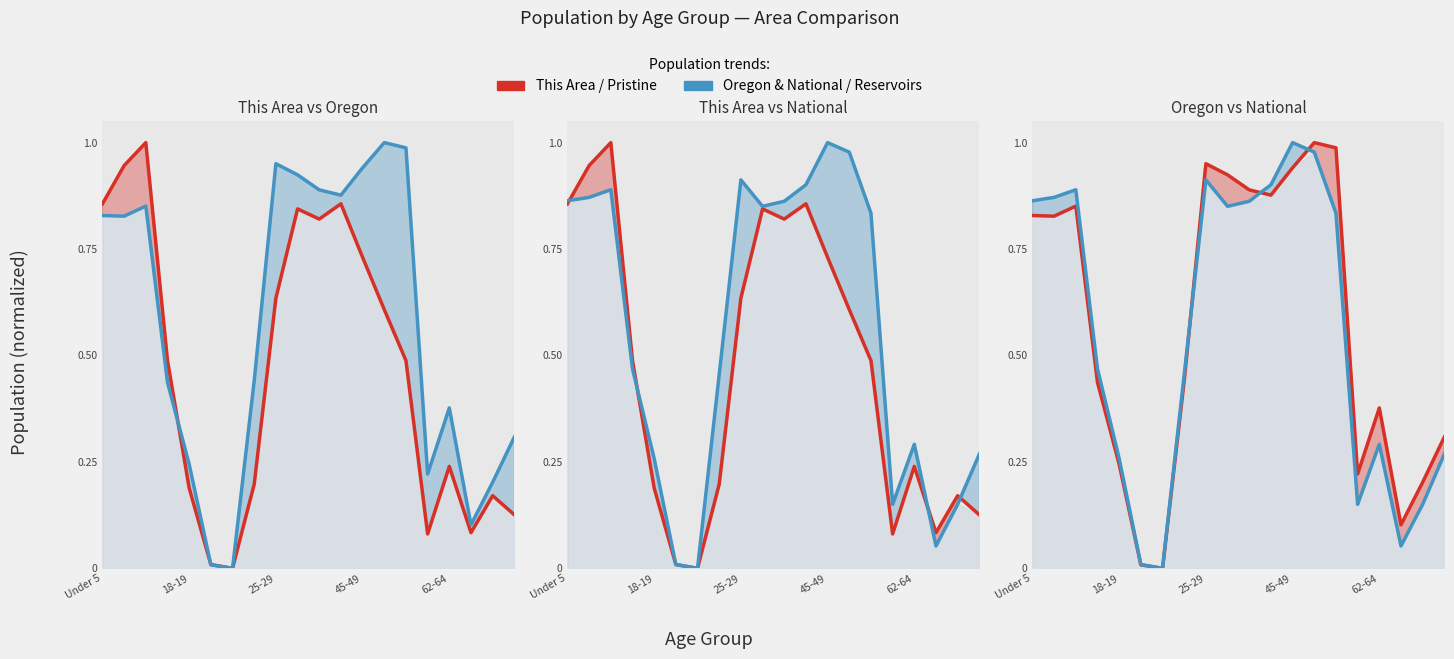

True or false: National has a value of 0.9 at 25-29.

True